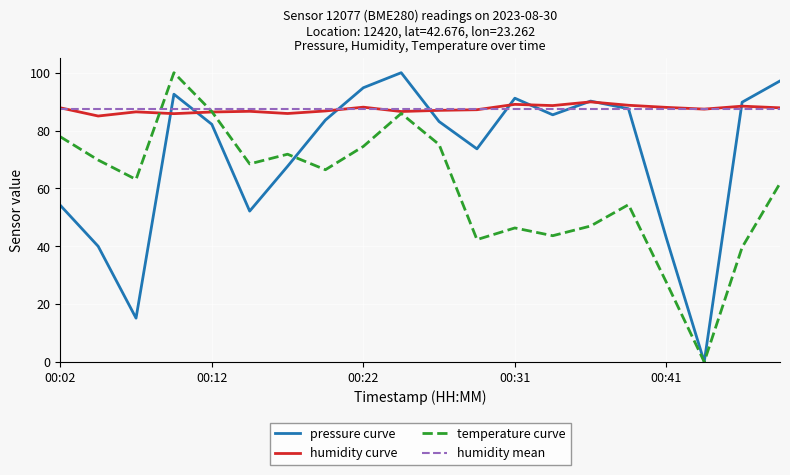

What is the maximum value shown in the chart?

100.0